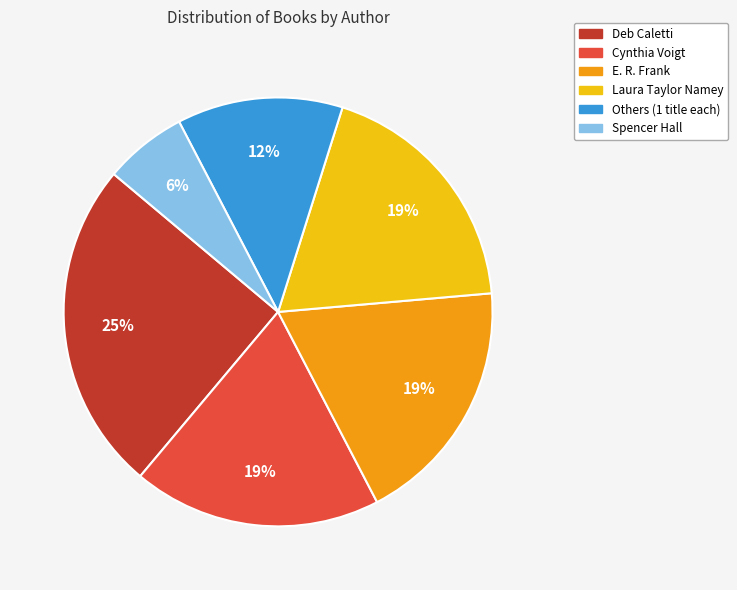

How many segments does this pie chart have?

6